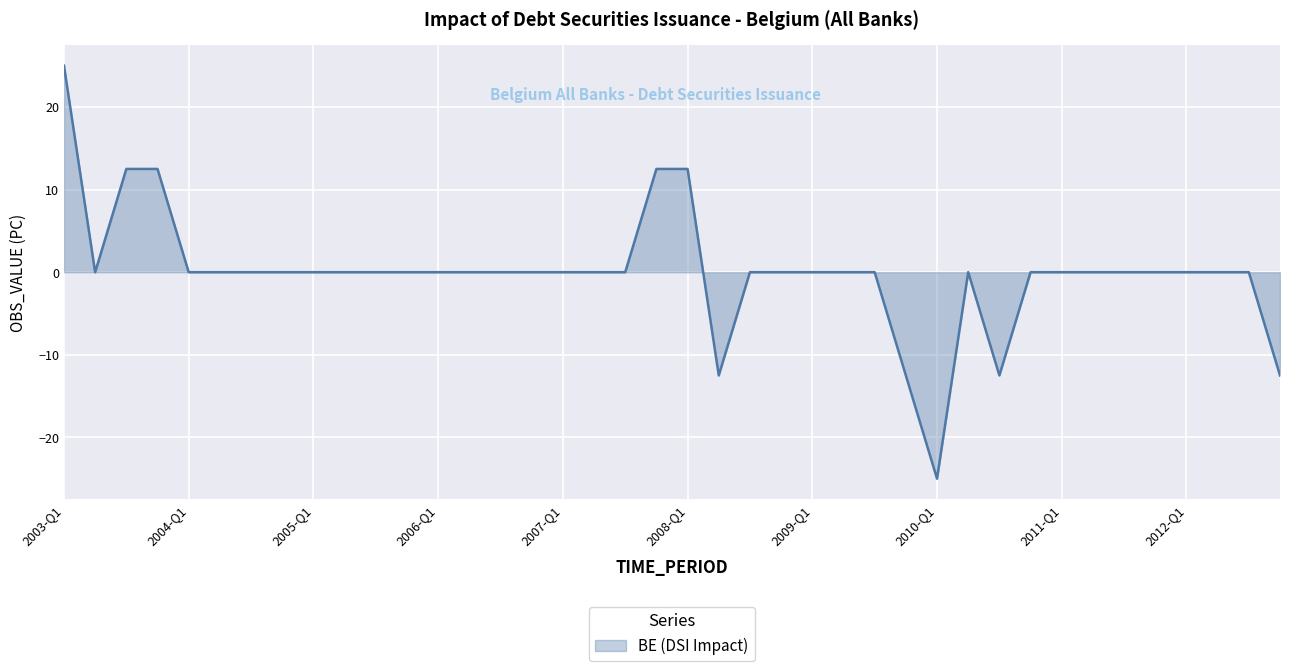

Does the chart have visible grid lines?

Yes